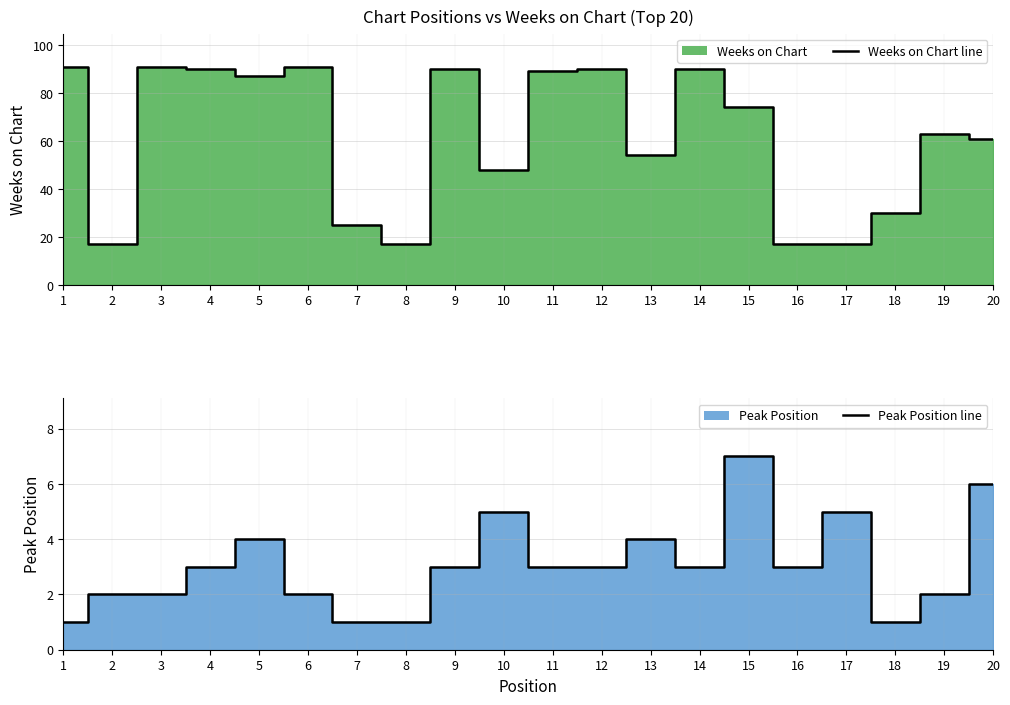

What is the value of the Peak Position line point at the 4th from the left?

3